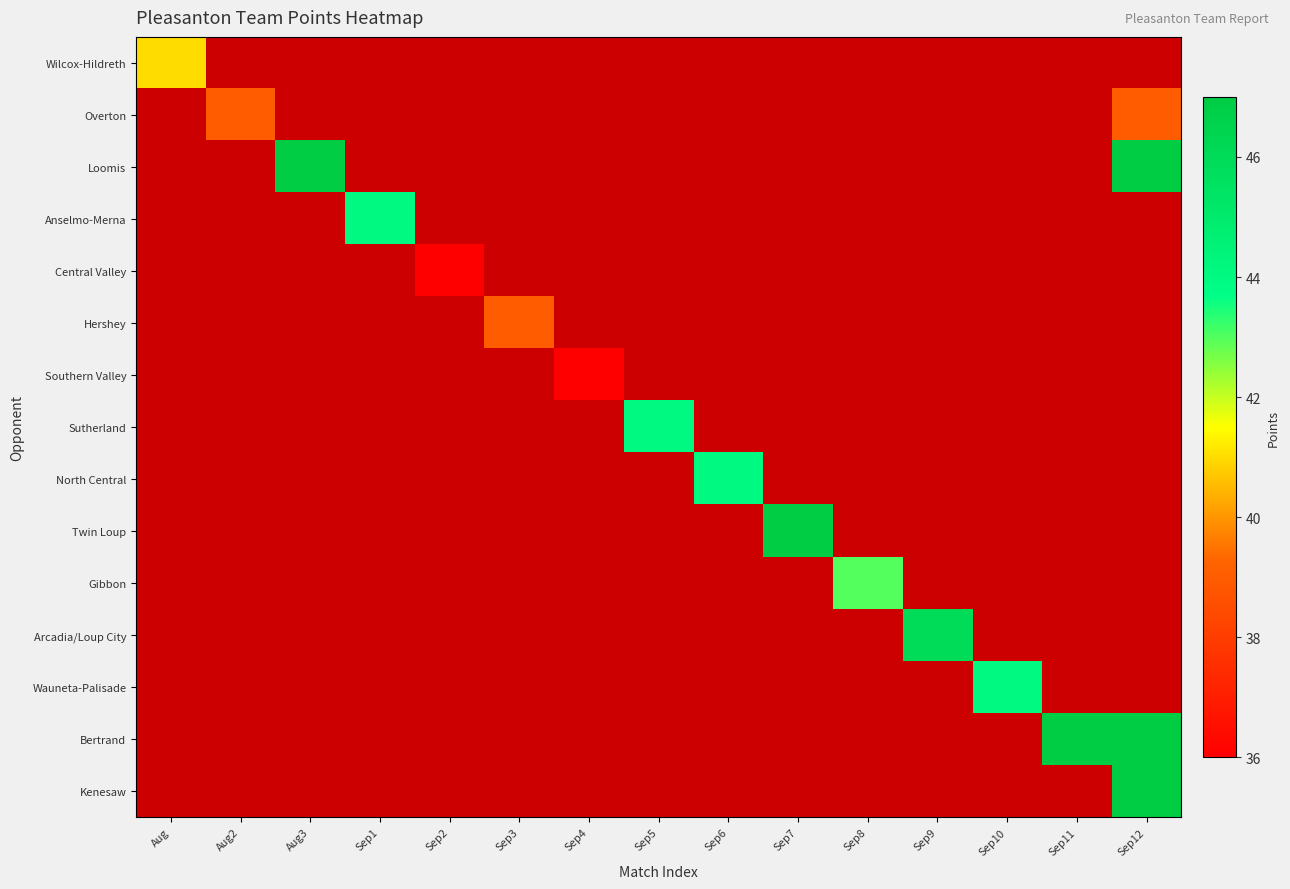

What is the smallest value displayed?

36.0